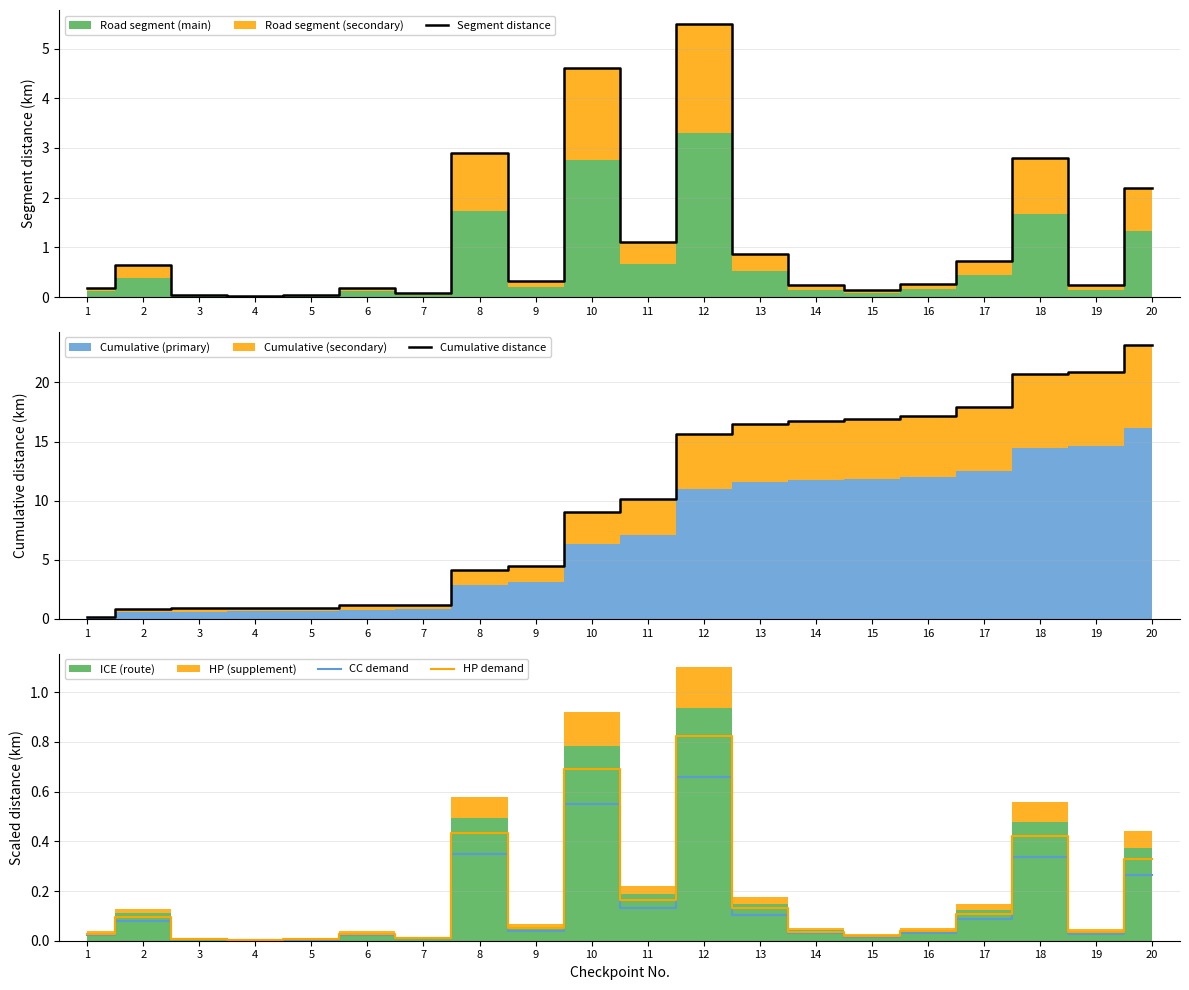

What is the value of the Cumulative distance point at the 14th from the left?

16.8